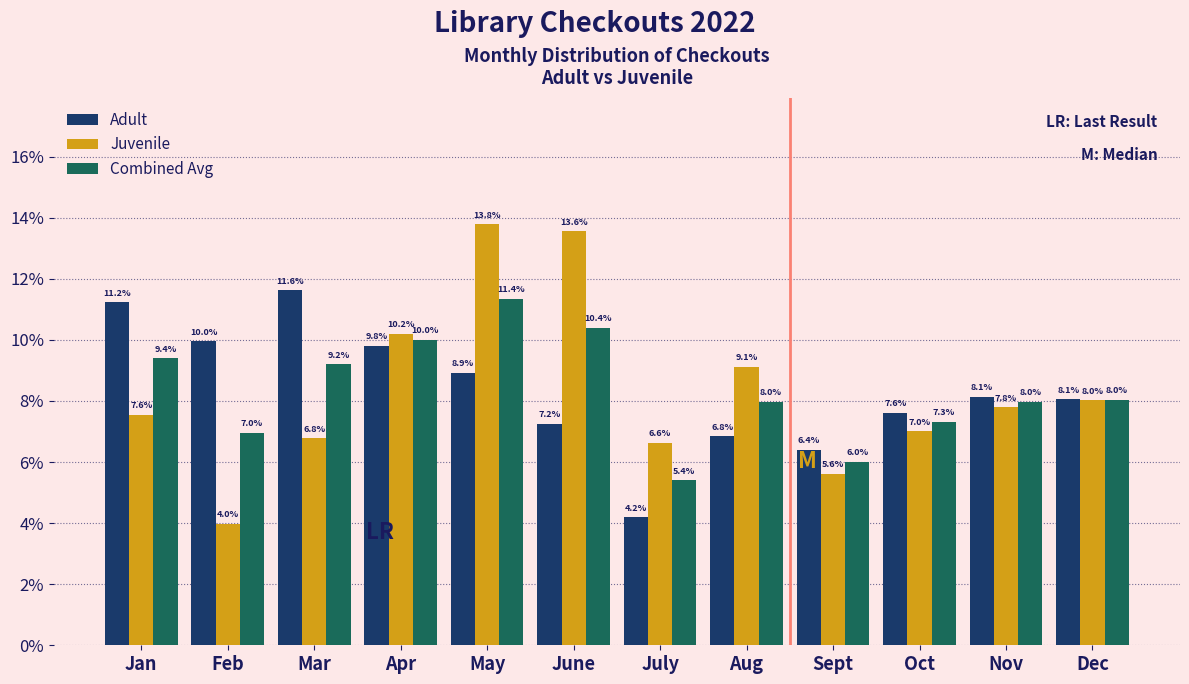

Reading left to right, transcribe all the data shown in this chart.

Adult: Jan=11.2	Feb=10.0	Mar=11.6	Apr=9.8	May=8.9	June=7.2	July=4.2	Aug=6.8	Sept=6.4	Oct=7.6	Nov=8.1	Dec=8.1
Juvenile: Jan=7.6	Feb=4.0	Mar=6.8	Apr=10.2	May=13.8	June=13.6	July=6.6	Aug=9.1	Sept=5.6	Oct=7.0	Nov=7.8	Dec=8.0
Combined Avg: Jan=9.4	Feb=7.0	Mar=9.2	Apr=10.0	May=11.4	June=10.4	July=5.4	Aug=8.0	Sept=6.0	Oct=7.3	Nov=8.0	Dec=8.0